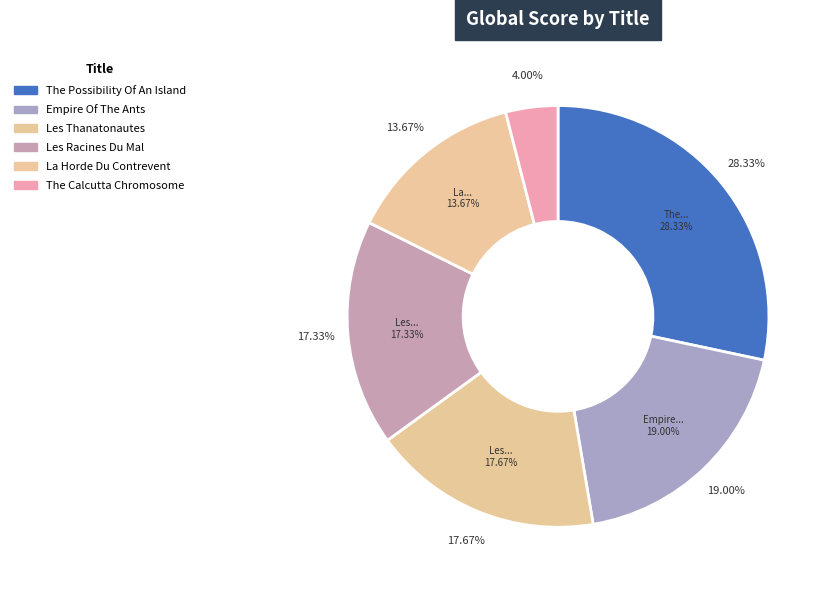

To the nearest percent, what percentage of the pie is La Horde Du Contrevent?

14%